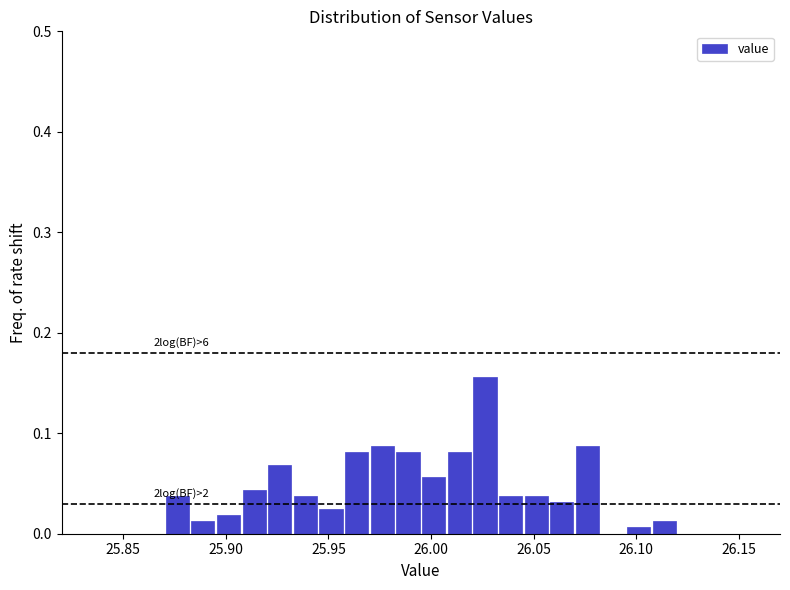

Read against the x-axis, roughly where is the centre of the tallest bar?

26.025